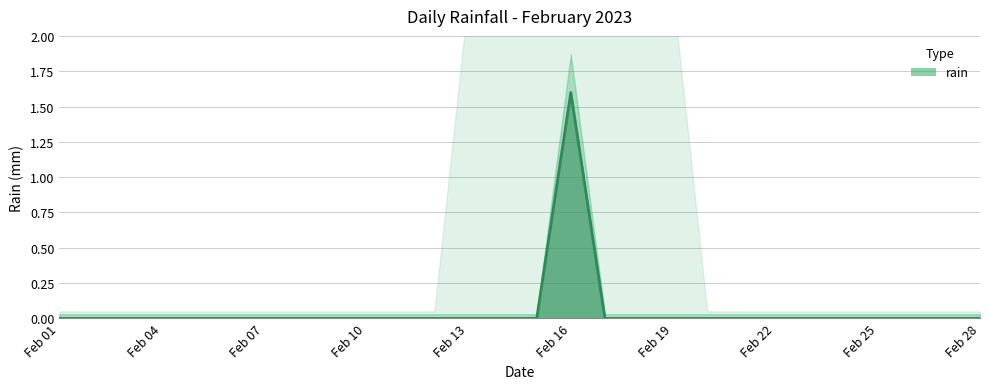

Reading left to right, list all the values displayed in this chart.

0.0	0.0	0.0	0.0	0.0	0.0	0.0	0.0	0.0	0.0	0.0	0.0	0.0	0.0	0.0	1.6	0.0	0.0	0.0	0.0	0.0	0.0	0.0	0.0	0.0	0.0	0.0	0.0